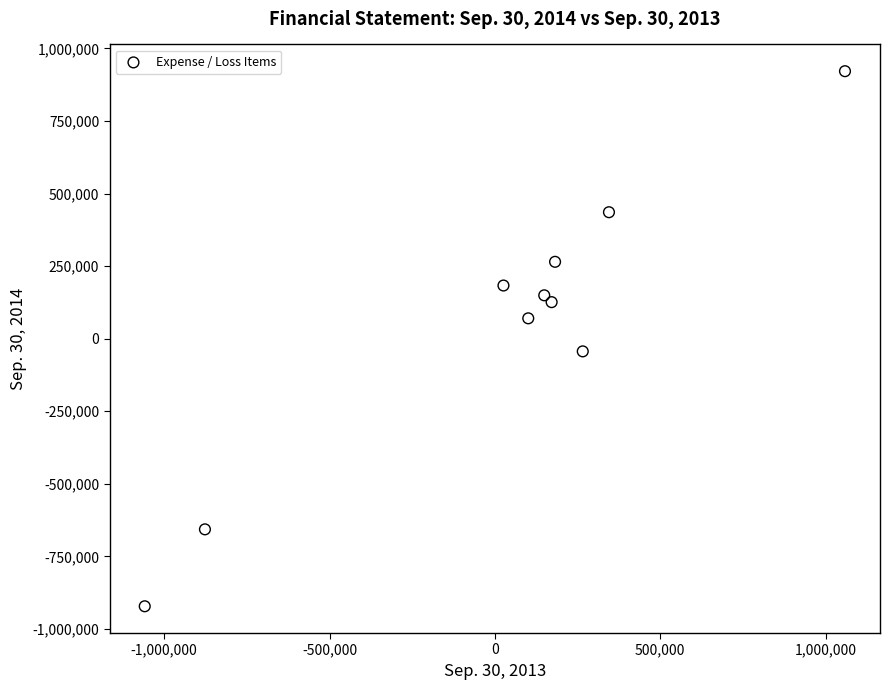

What Y value in the scatter plot is closest to 0?

-43537